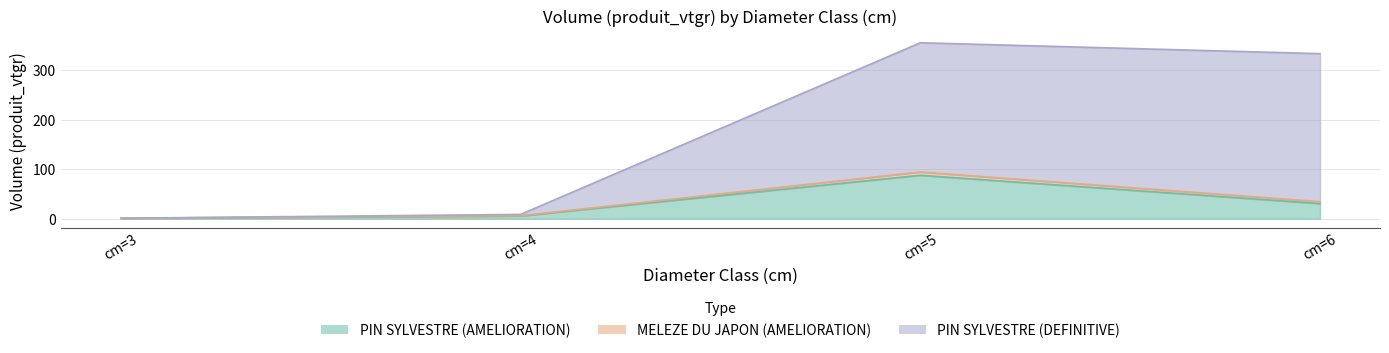

The value of PIN SYLVESTRE (DEFINITIVE) at cm=6 is 171.0. True or false?

False